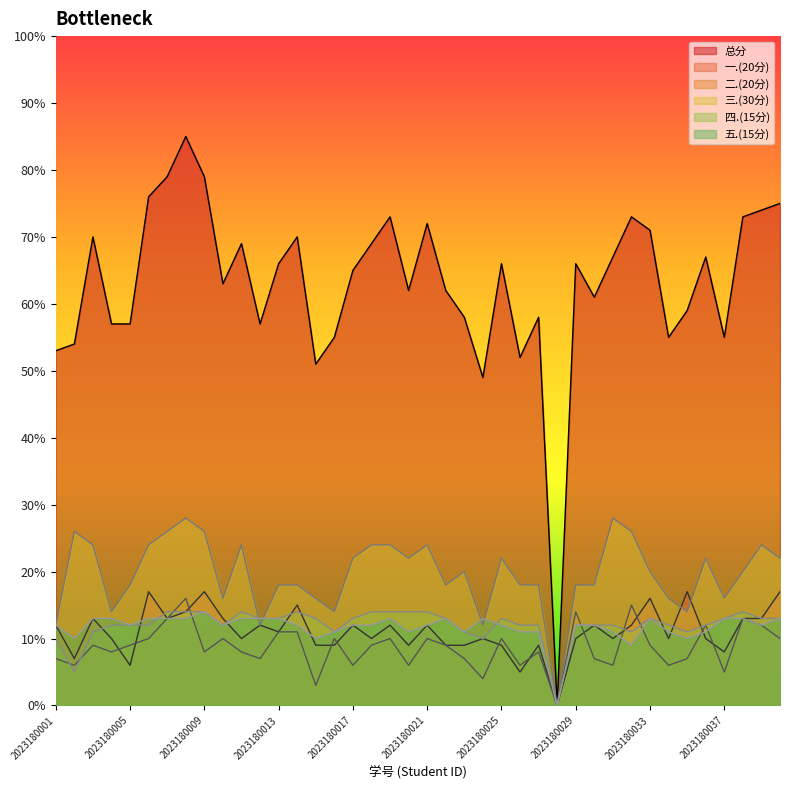

What is the value of the 二.(20分) point at the 36th from the left?

12